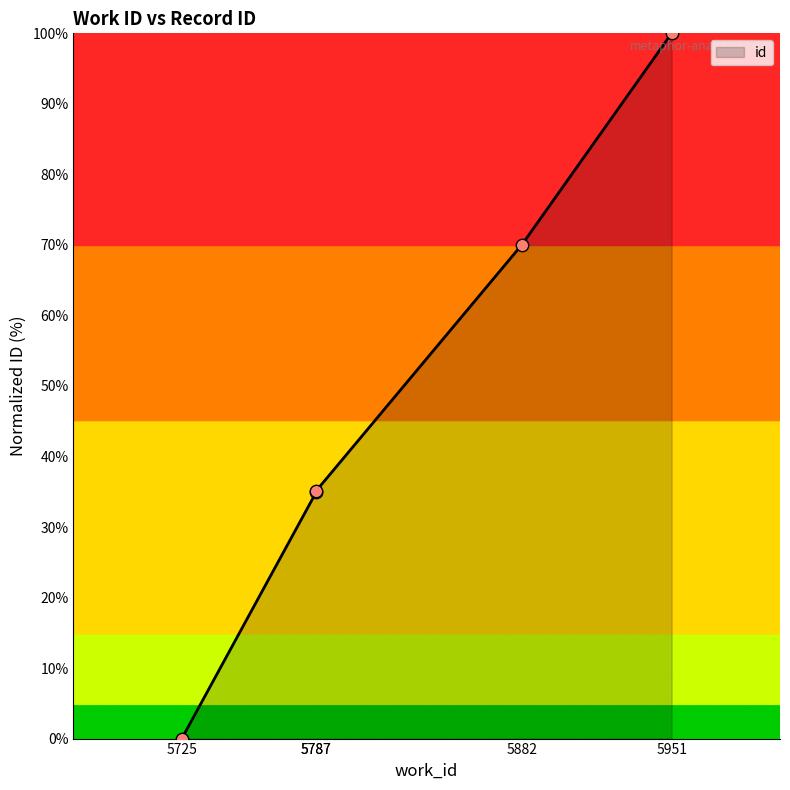

What is the change in value from 5725 to 5787?

+35.1